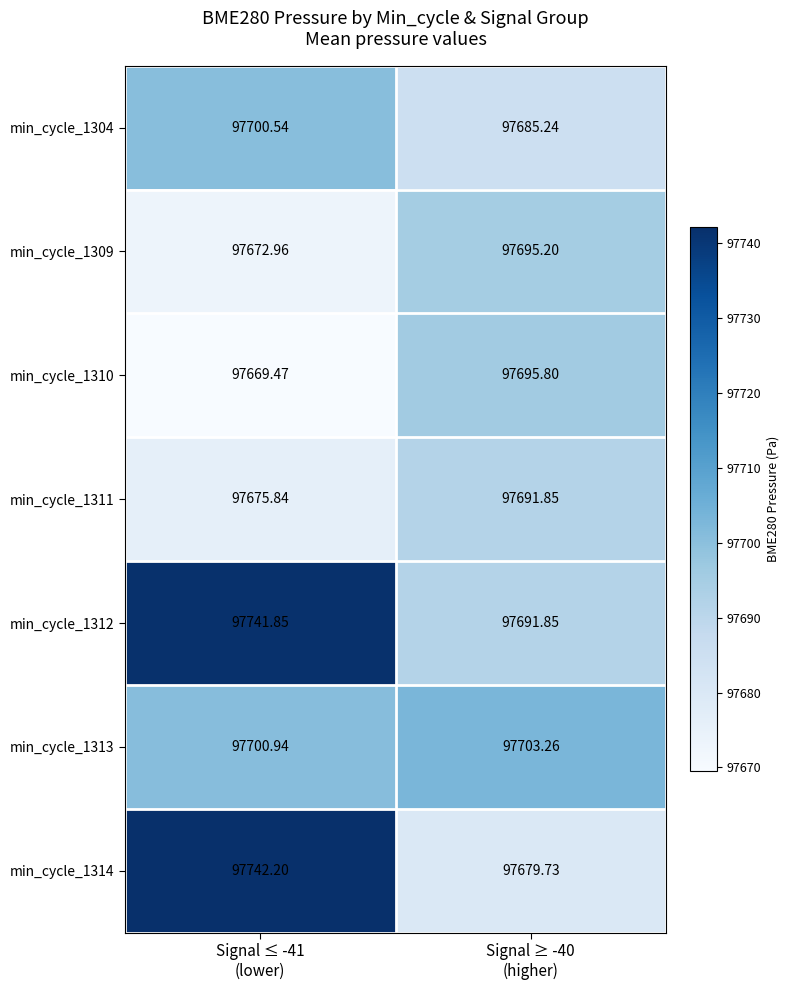

Which series has the widest spread of values?

min_cycle_1314